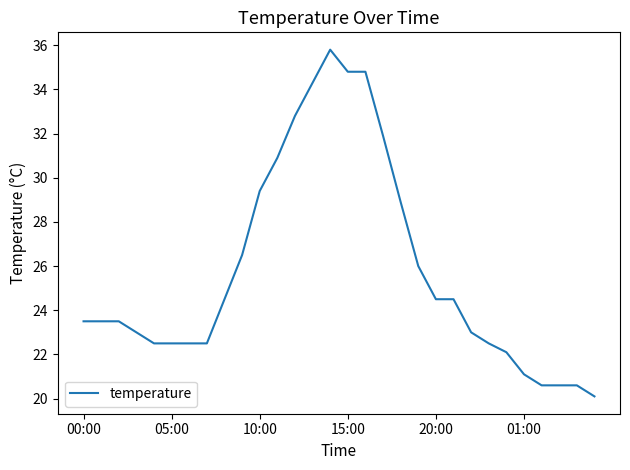

Is this an area chart (filled region under the line)?

No